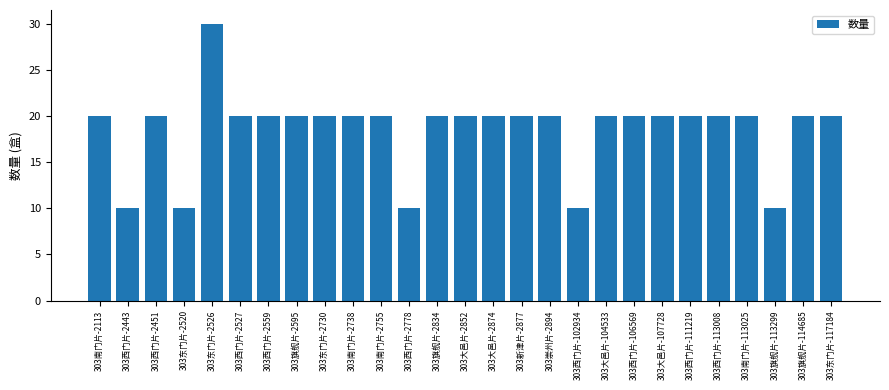

Reading left to right, what are all the values shown in this chart?

20	10	20	10	30	20	20	20	20	20	20	10	20	20	20	20	20	10	20	20	20	20	20	20	10	20	20